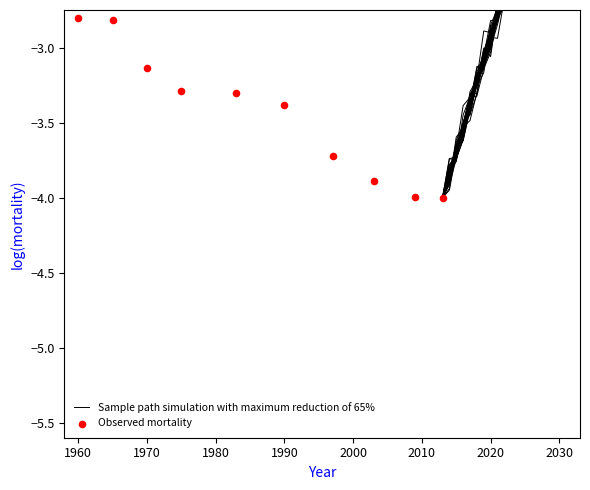

Between 2022-02-04 and 2022-07-01, which is larger?

2022-07-01